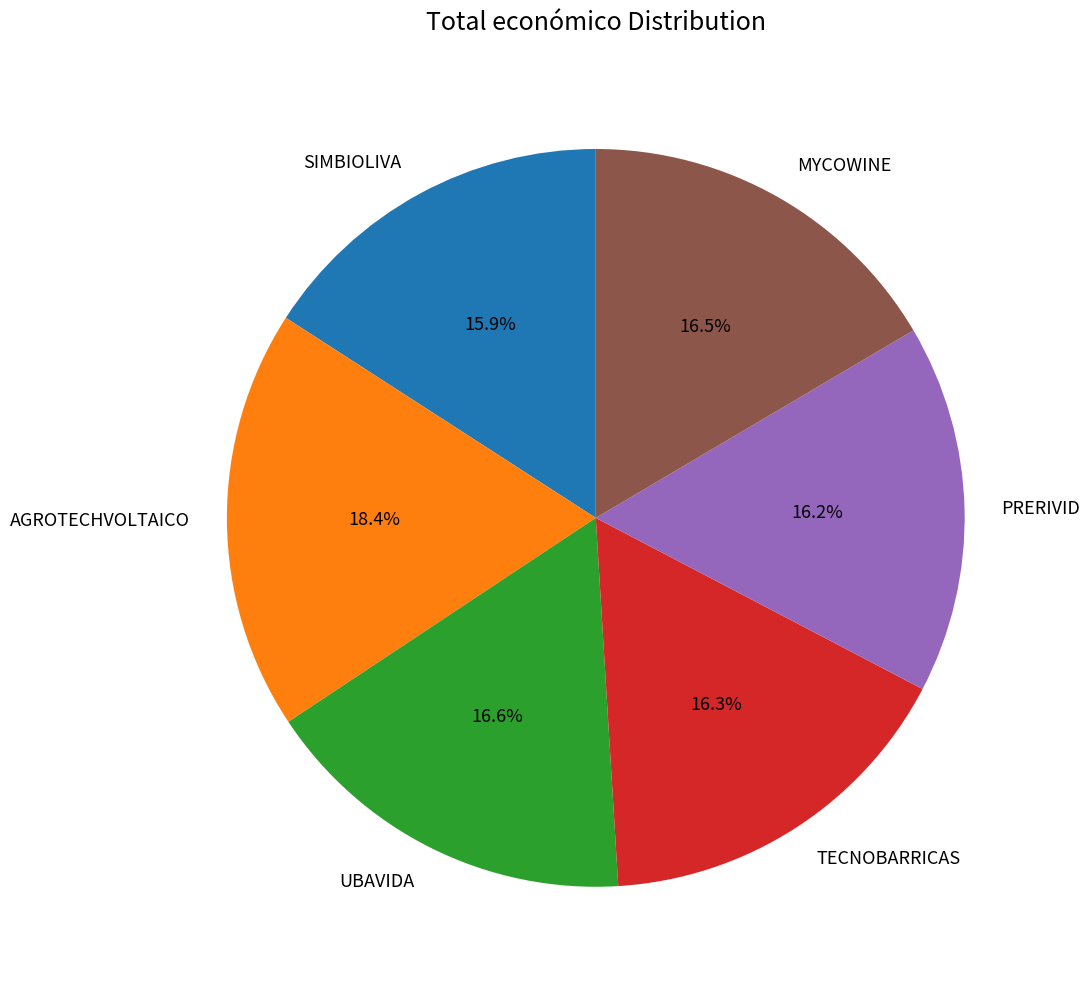

Count the number of slices in the pie.

6